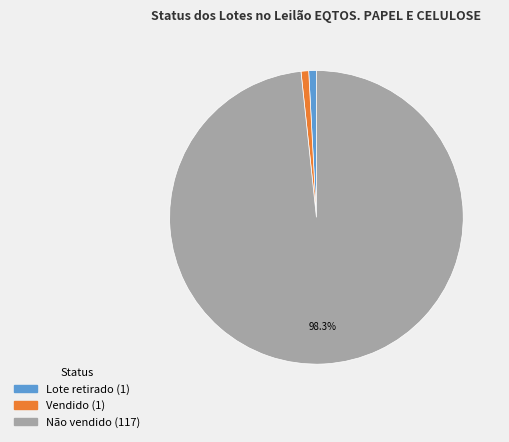

Which slice is the largest?

Não vendido